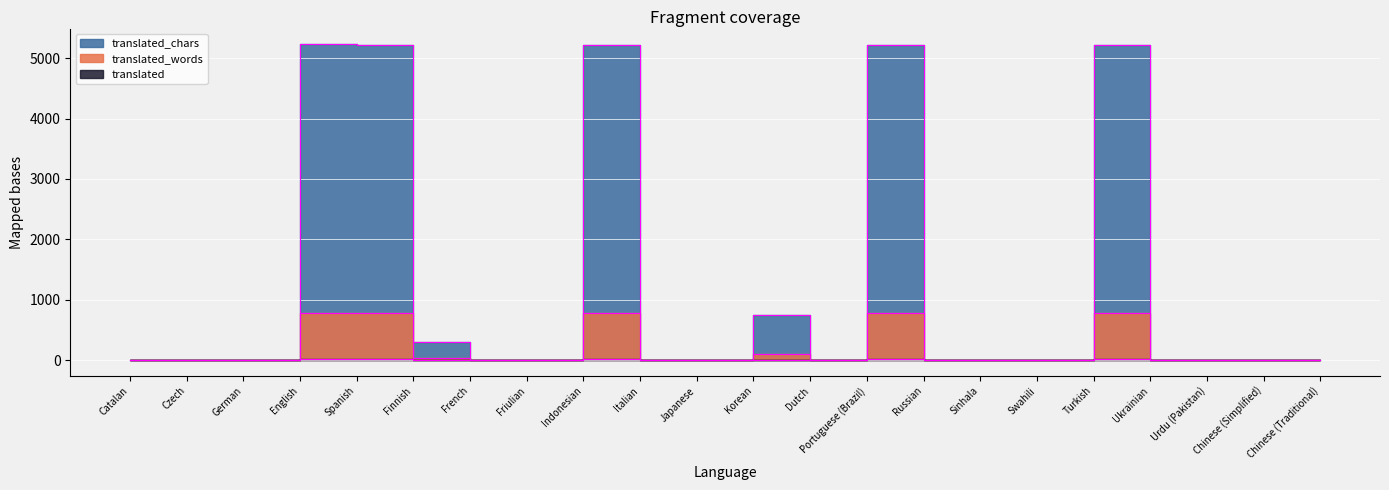

True or false: translated_words has more than 2 points higher than both neighbors.

True